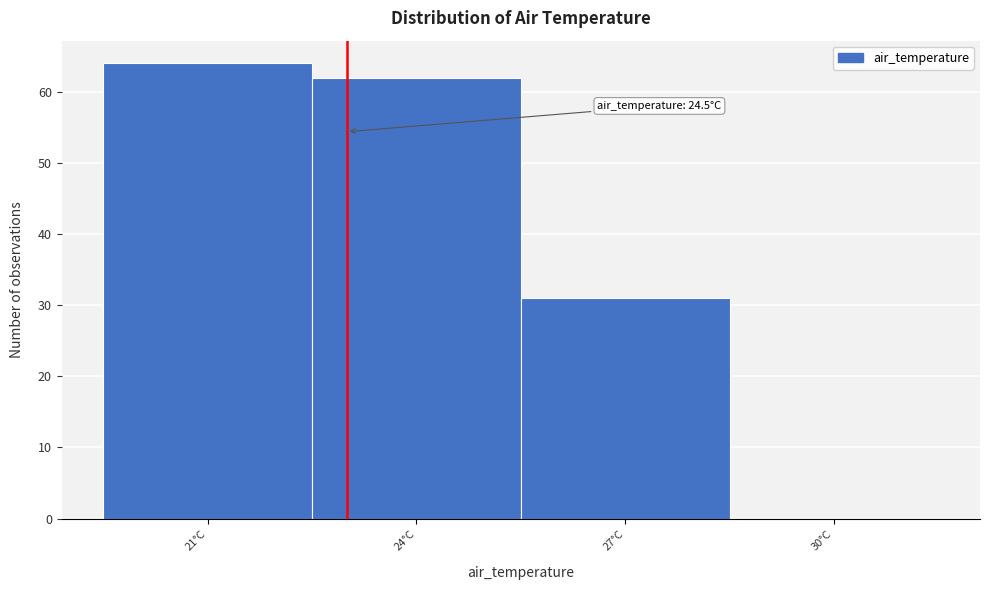

Reading left to right, list all the values displayed in this chart.

21°C=64	24°C=62	27°C=31	30°C=0